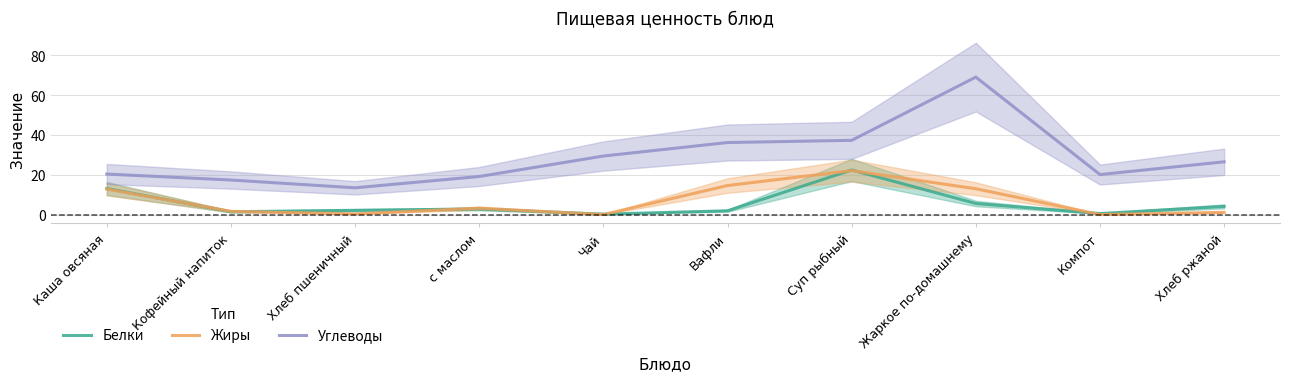

Reading left to right, transcribe all the data shown in this chart.

Белки: Каша овсяная=13.1	Кофейный напиток=1.4	Хлеб пшеничный=2.1	с маслом=2.8	Чай=0.2	Вафли=1.9	Суп рыбный=22.4	Жаркое по-домашнему=5.6	Компот=0.5	Хлеб ржаной=4.1
Жиры: Каша овсяная=12.8	Кофейный напиток=1.6	Хлеб пшеничный=0.3	с маслом=3.2	Чай=0.0	Вафли=14.6	Суп рыбный=22.1	Жаркое по-домашнему=13.0	Компот=0.0	Хлеб ржаной=1.1
Углеводы: Каша овсяная=20.4	Кофейный напиток=17.4	Хлеб пшеничный=13.4	с маслом=19.1	Чай=29.4	Вафли=36.2	Суп рыбный=37.3	Жаркое по-домашнему=69.0	Компот=20.1	Хлеб ржаной=26.5